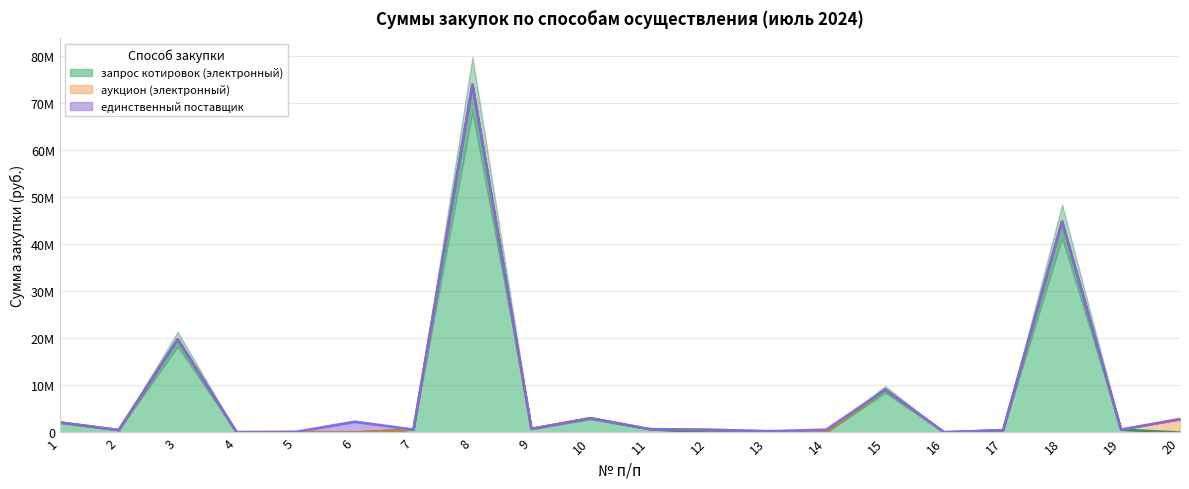

How many lines are shown in the chart?

3